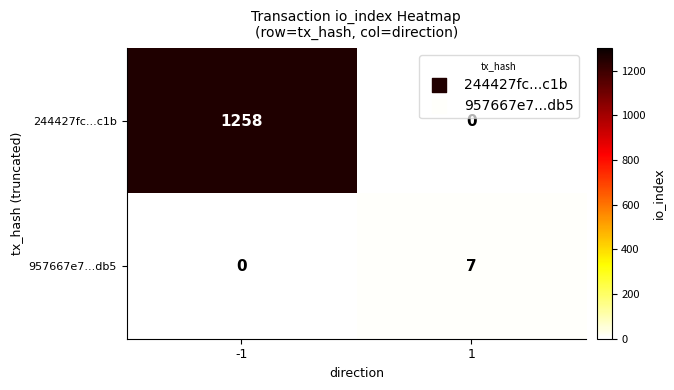

How many distinct data groups are displayed?

2